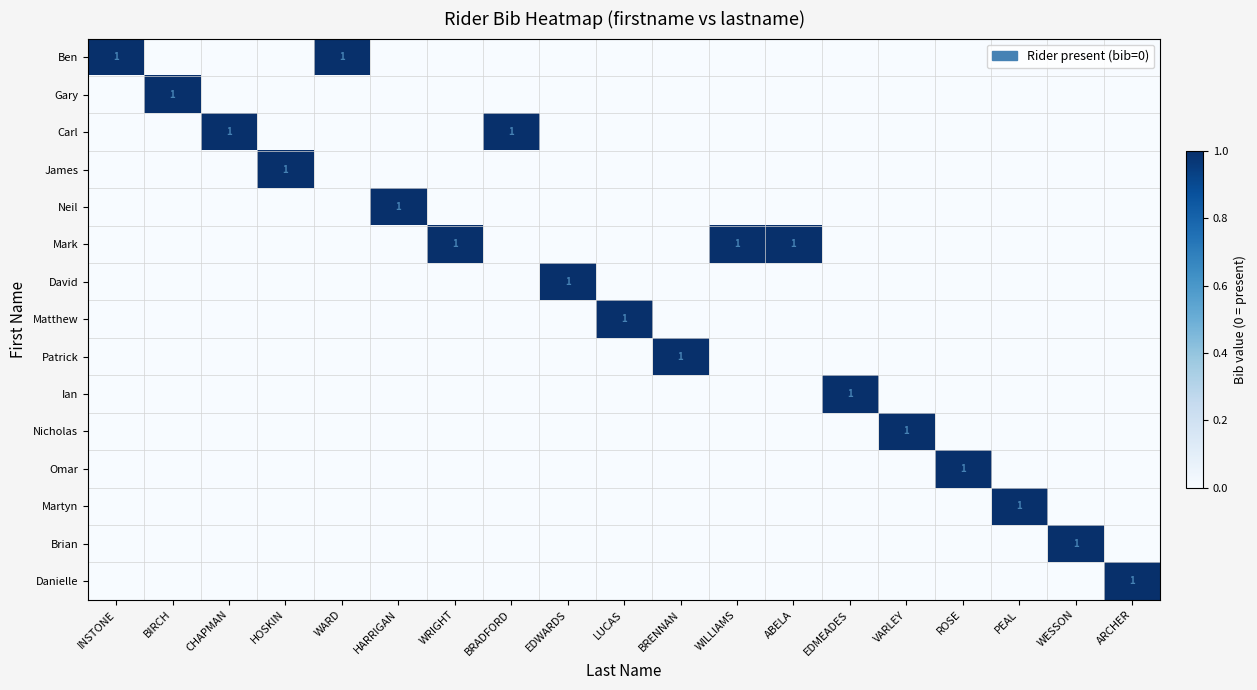

The value of Carl at BRADFORD is 1. True or false?

True